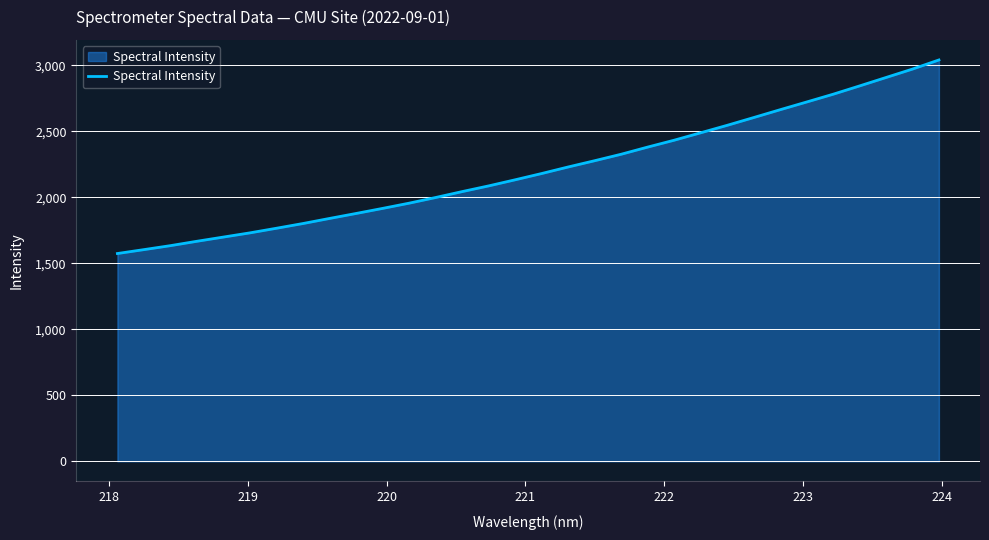

Reading left to right, what are all the values shown in this chart?

1574.8	1604.4	1634.5	1667.7	1699.6	1731.4	1766.4	1802.2	1840.7	1878.3	1916.8	1956.3	1999.2	2044.1	2087.3	2133.5	2181.0	2230.6	2278.1	2327.0	2381.3	2433.4	2489.6	2546.1	2604.9	2664.3	2722.7	2781.6	2844.6	2908.5	2972.4	3041.5